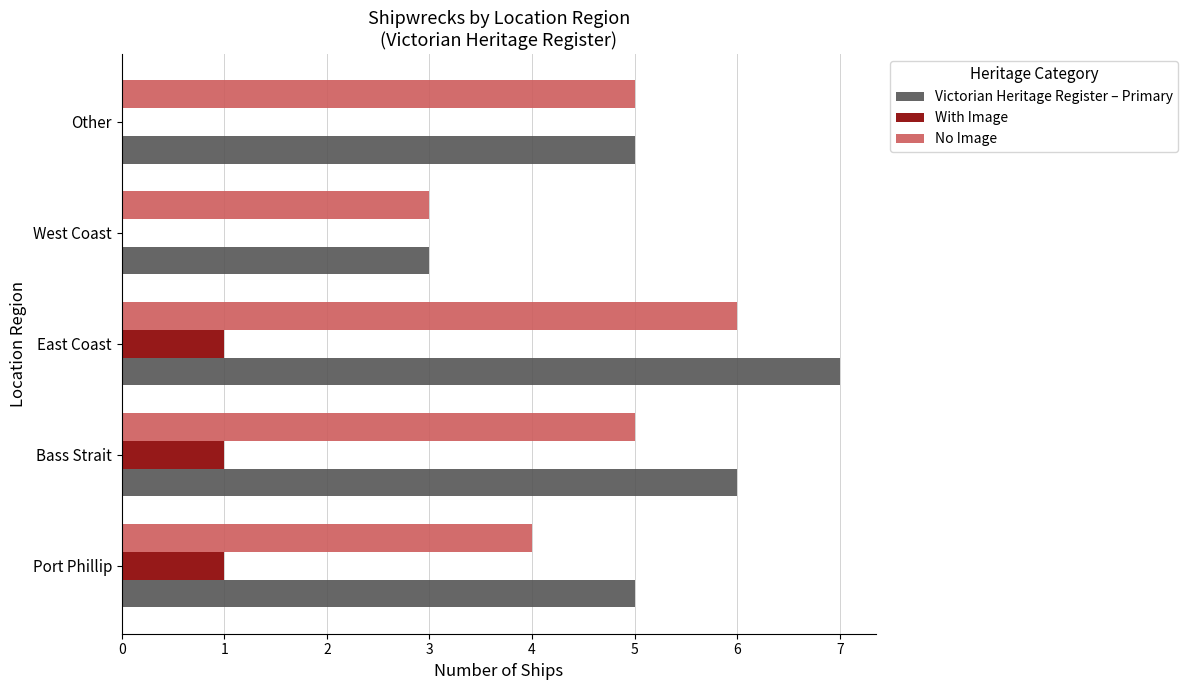

Read the Victorian Heritage Register – Primary value at Port Phillip.

5